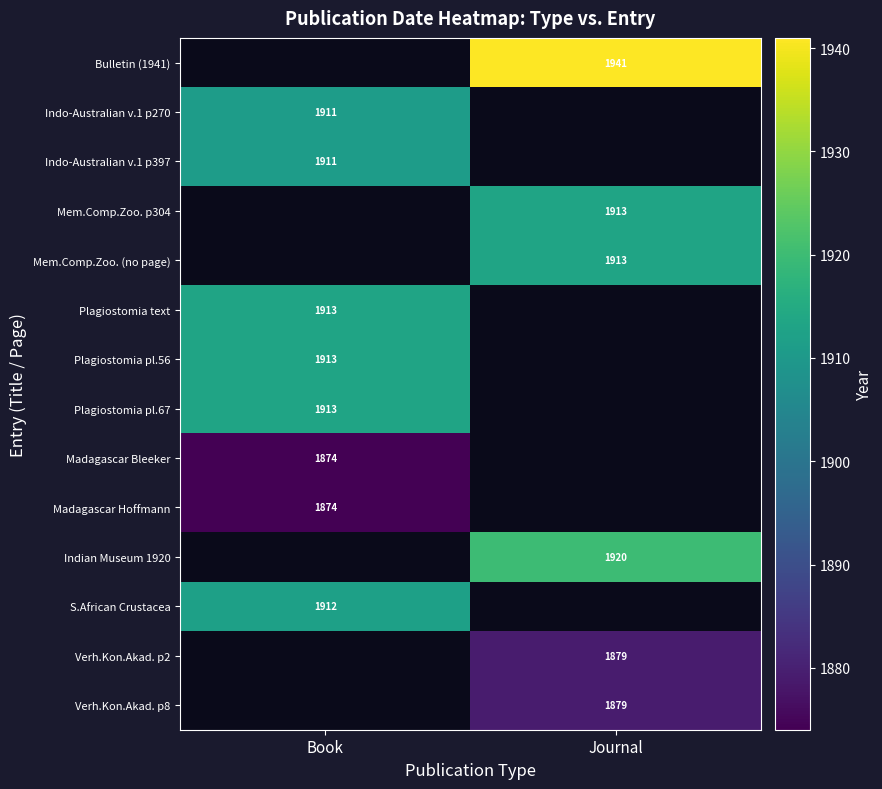

Is the value of Indo-Australian v.1 p397 at Book greater than the value of Plagiostomia pl.56 at Book?

No